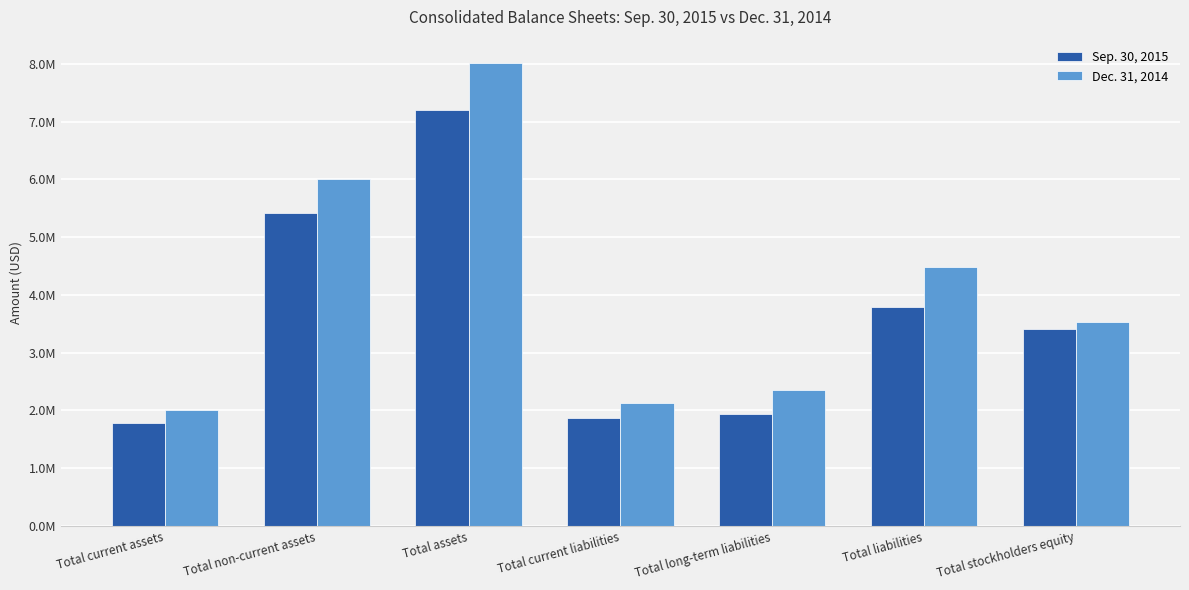

Rank the series by their maximum value, from lowest to highest.

Sep. 30, 2015, Dec. 31, 2014